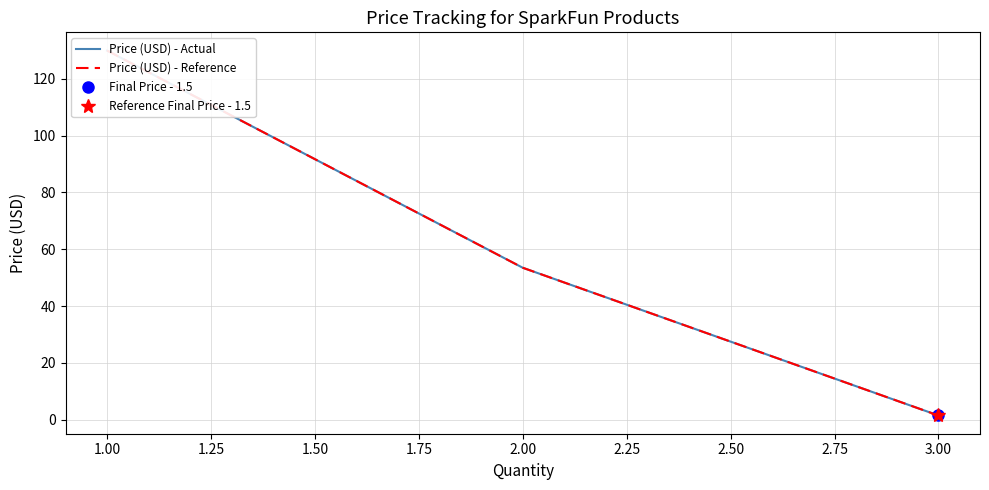

What is the difference between the second highest and minimum values in the Price (USD) - Actual series?

52.0